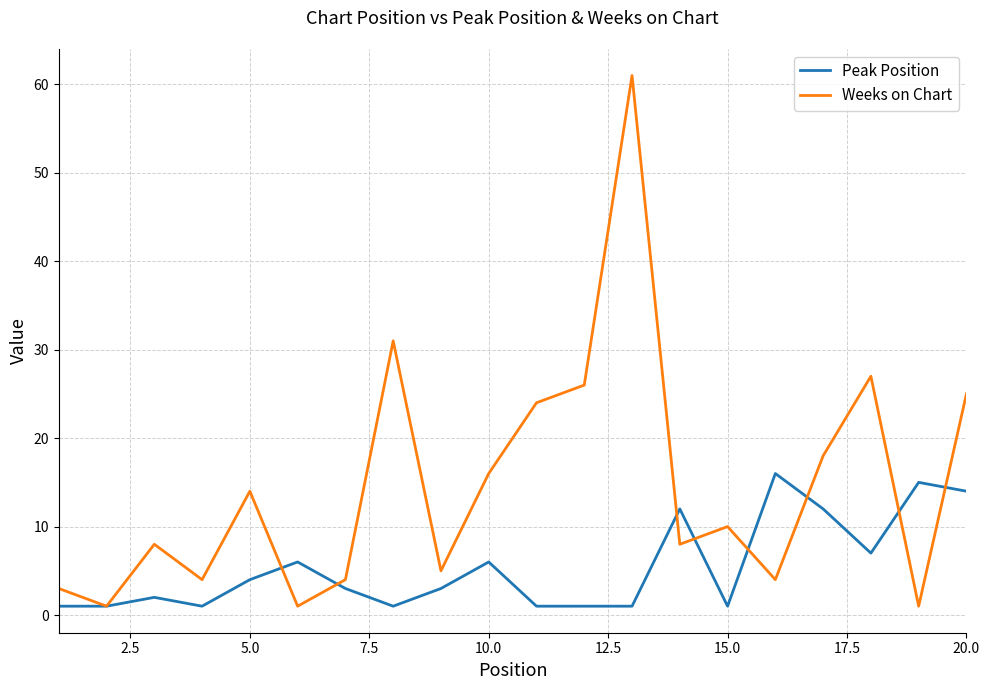

List the series in order of their peak value, highest first.

Weeks on Chart, Peak Position